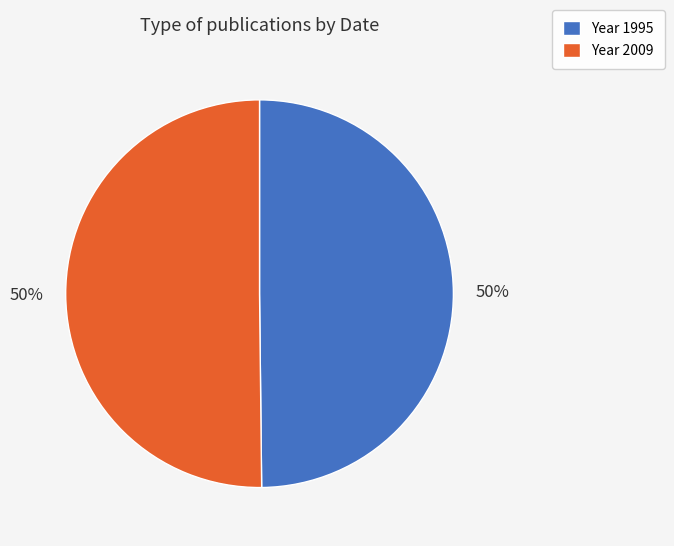

What percentage is the Year 1995 slice, to the nearest percent?

50%